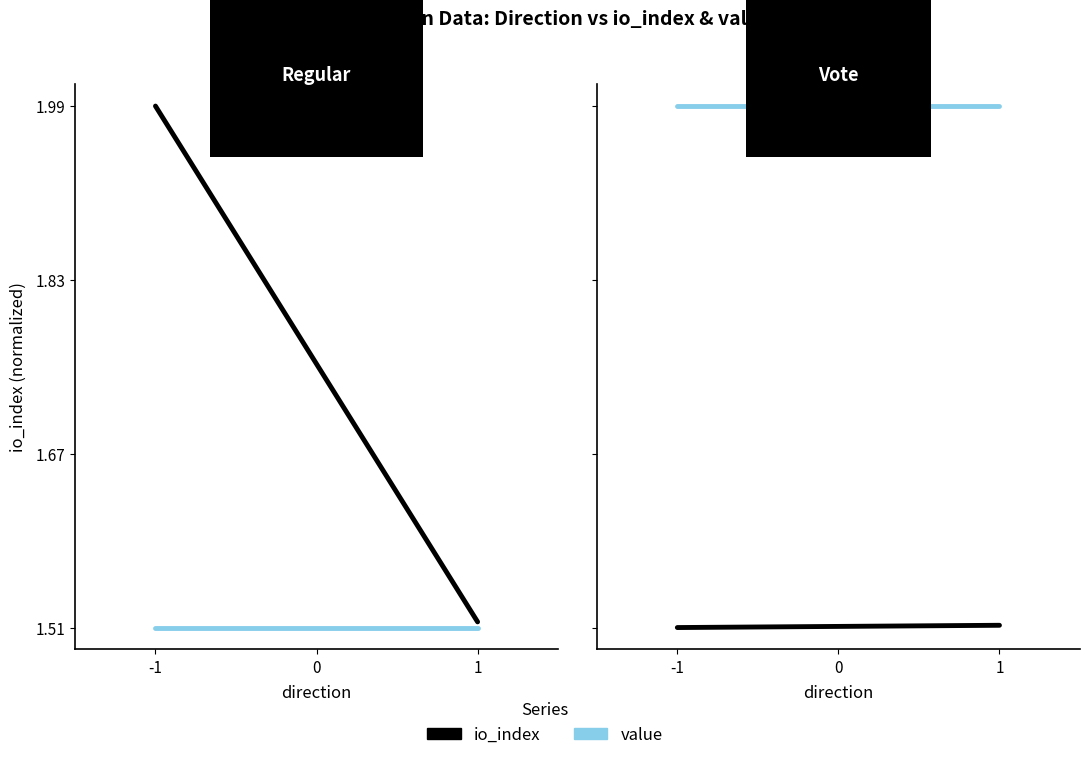

At how many categories does at least one series exceed 1?

2